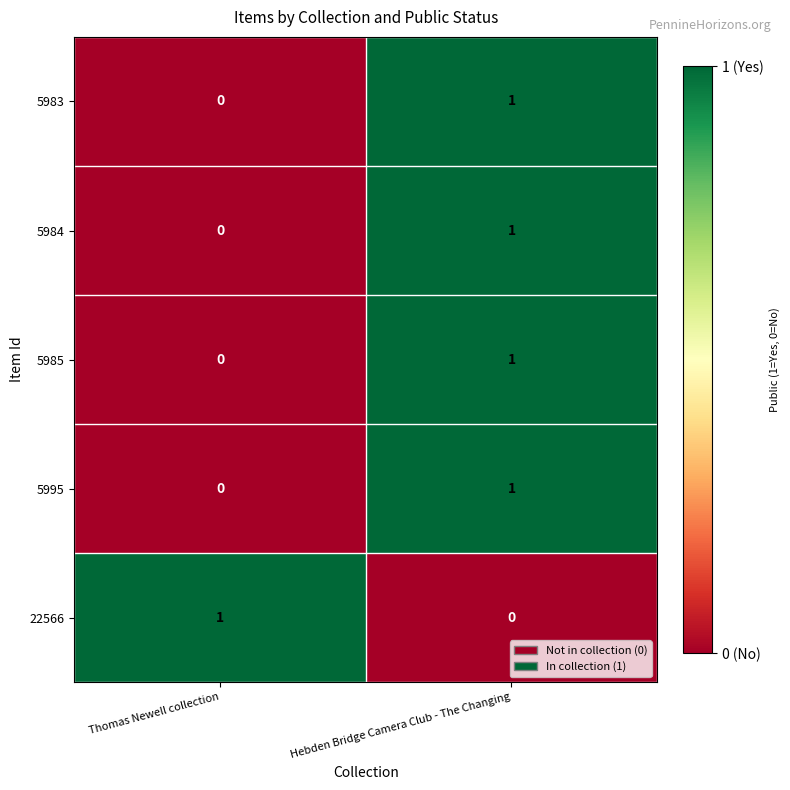

Is the value of 22566 at Thomas Newell collection greater than the value of 5983 at Thomas Newell collection?

Yes